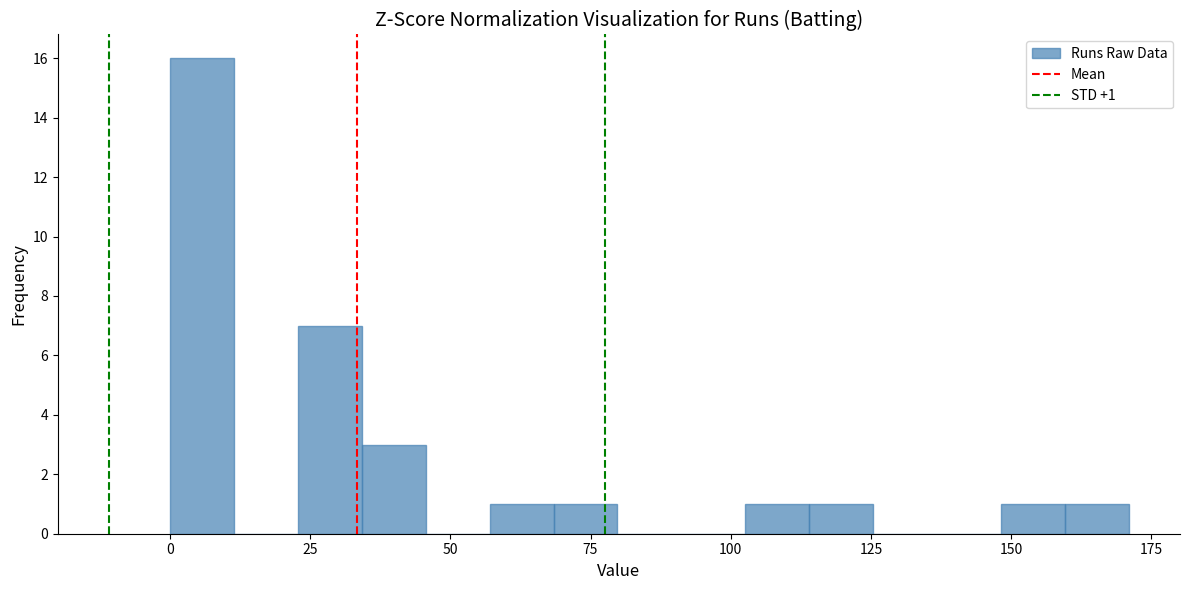

Around what value on the x-axis is the tallest bar? Give the approximate position of its centre, as read against the axis.

5